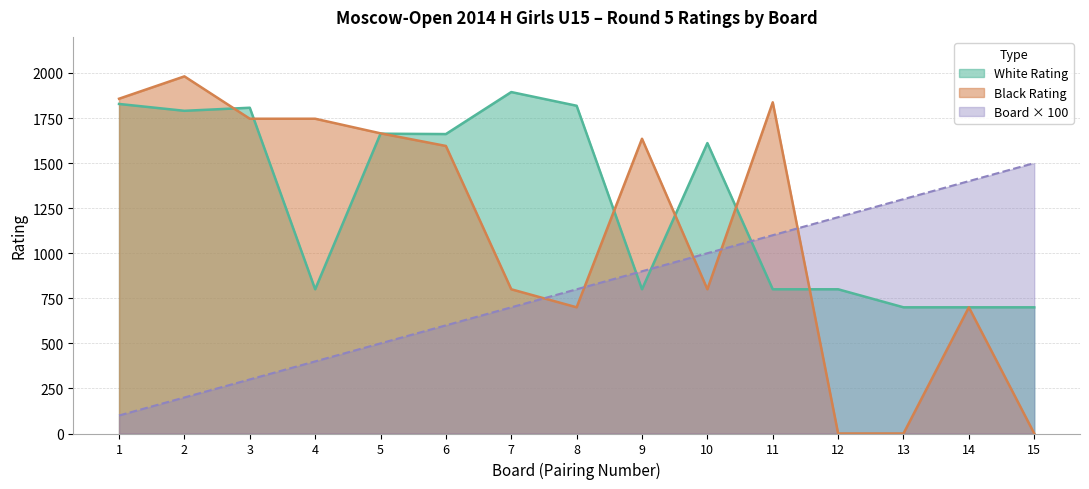

Is it true that White Rating equals 700 at 13?

True